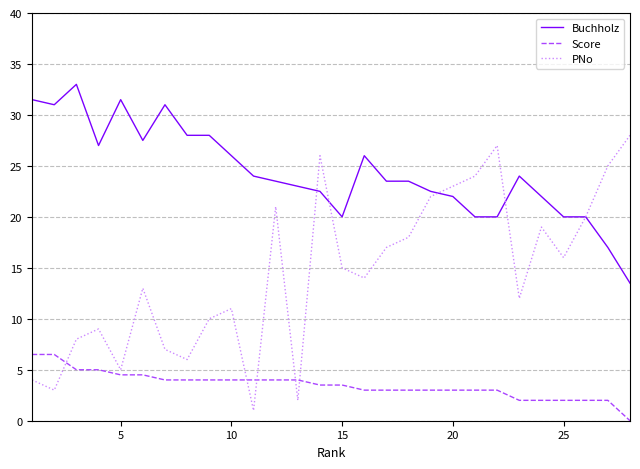

Rank the series by their maximum value, from highest to lowest.

Buchholz, PNo, Score